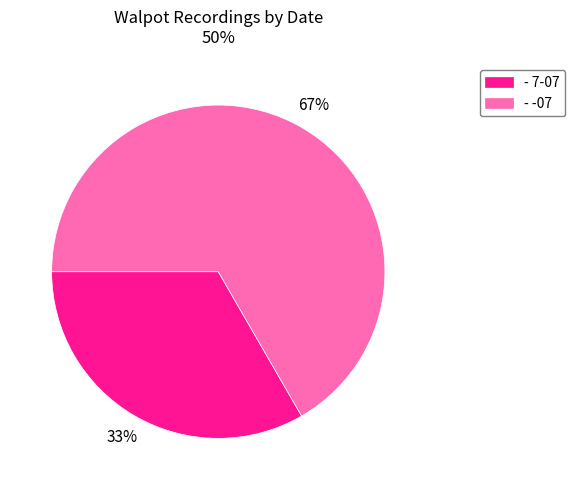

True or false: - -07 accounts for 54% of the total.

False